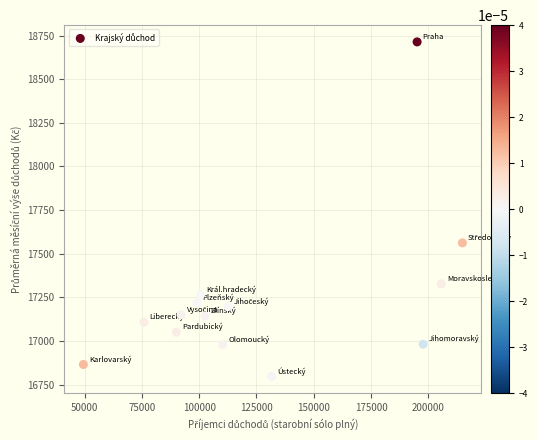

What Y value in the scatter plot is closest to 17755?

17562